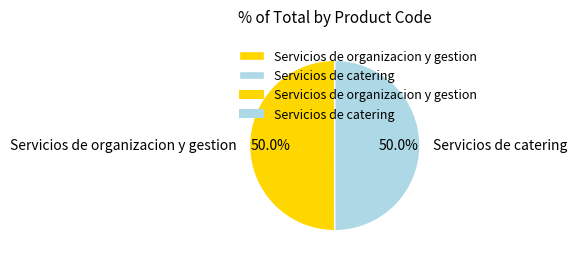

Approximately how many times larger is the value at Servicios de catering compared to Servicios de organizacion y gestion?

1.0